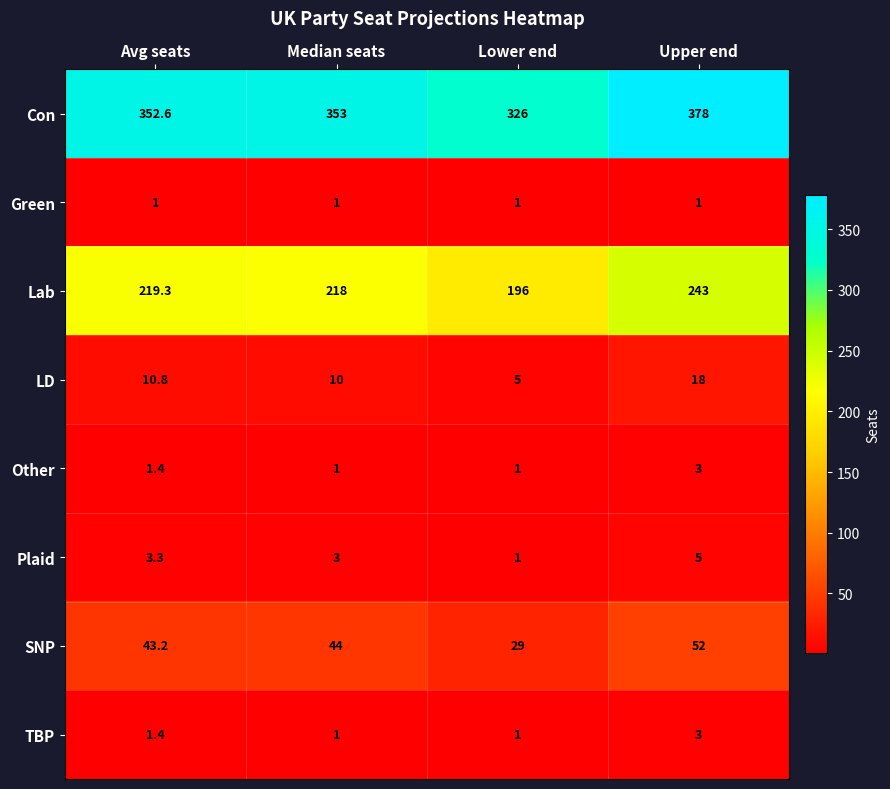

Which series has the widest spread of values?

Con